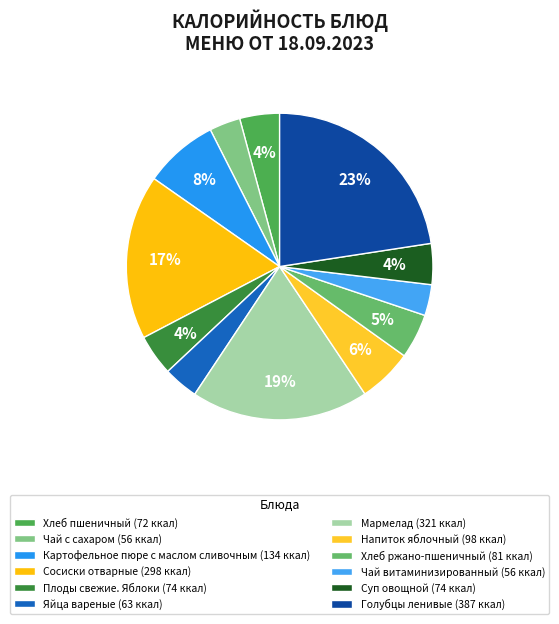

What is the change in value from Сосиски отварные to Суп овощной?

-224